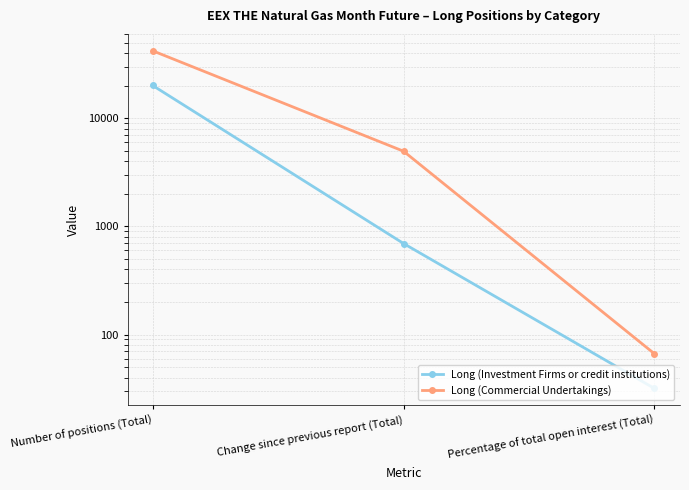

Which series has the largest range (max minus min)?

Long (Commercial Undertakings)